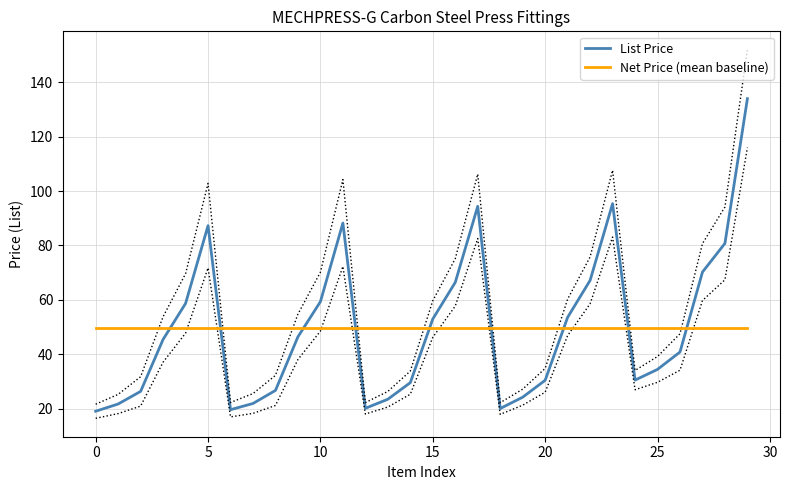

Between 12 and 19, which series saw the biggest shift?

List Price